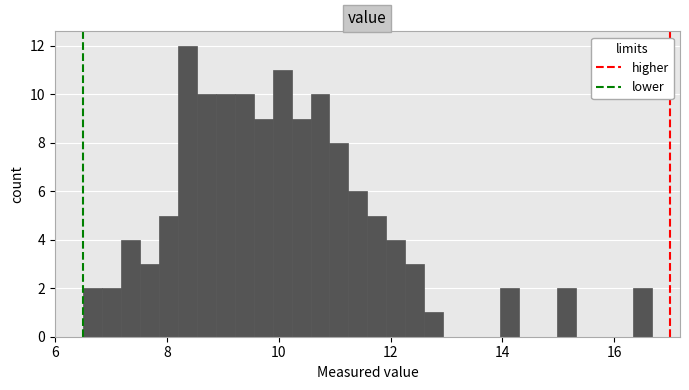

Read against the x-axis, roughly where is the centre of the tallest bar?

8.4